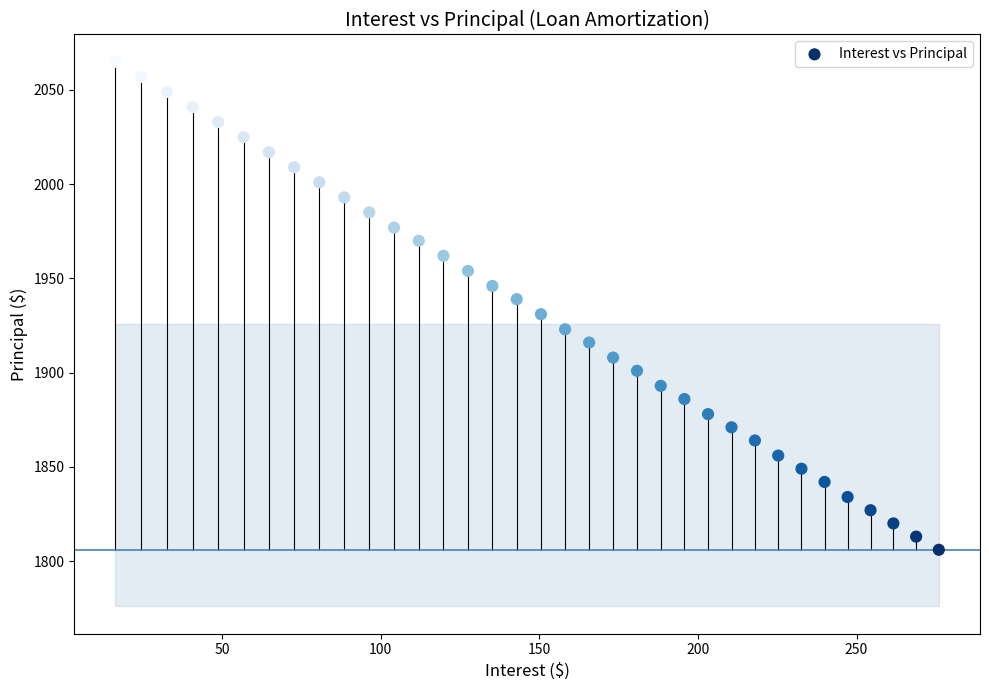

What is the range of Y values (max minus min)?

259